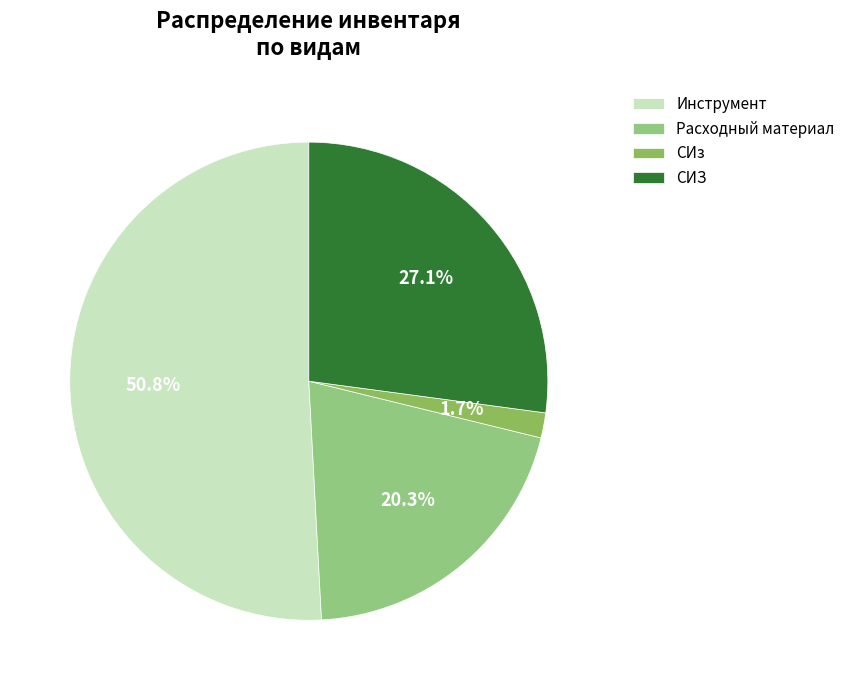

What is the largest slice in the pie chart?

Инструмент